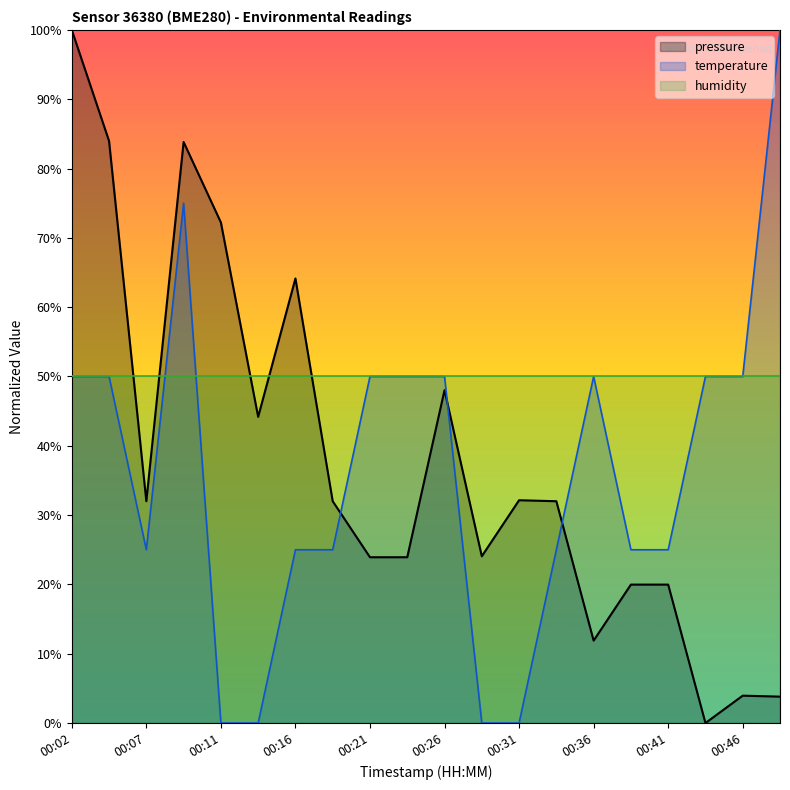

What is the total value across all series at 00:26?

148.0